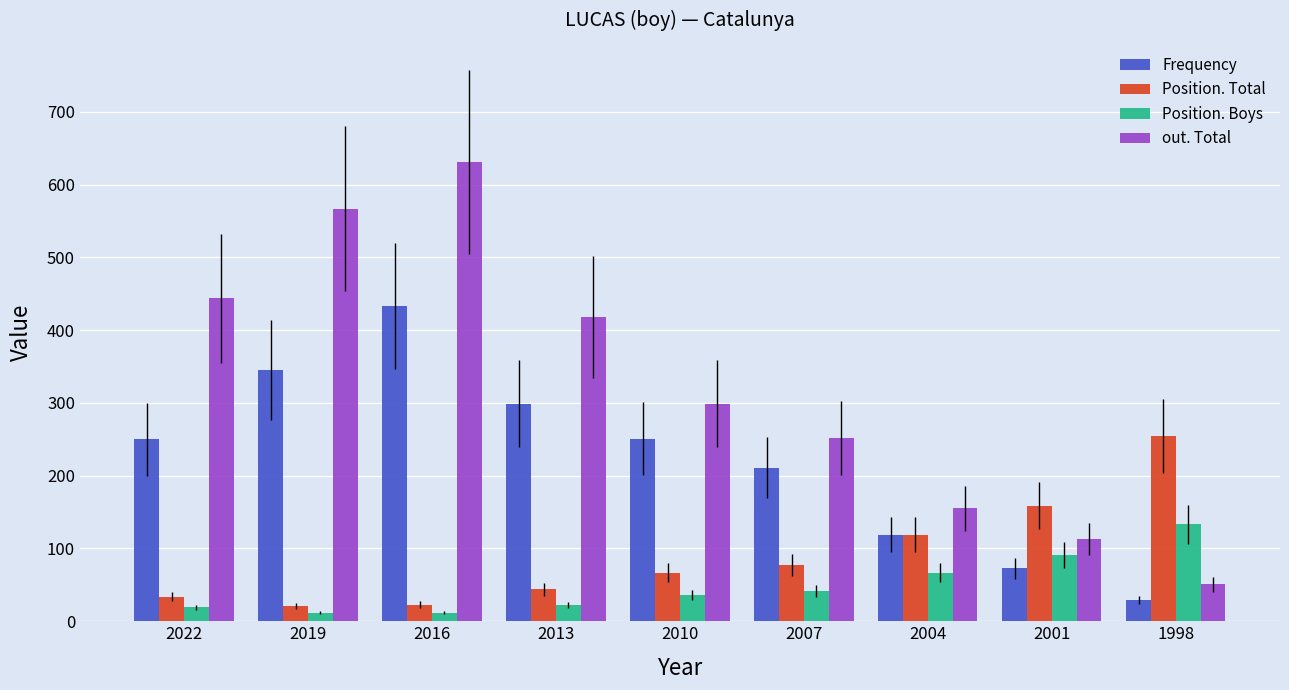

At which label does out. Total first exceed 299?

2022